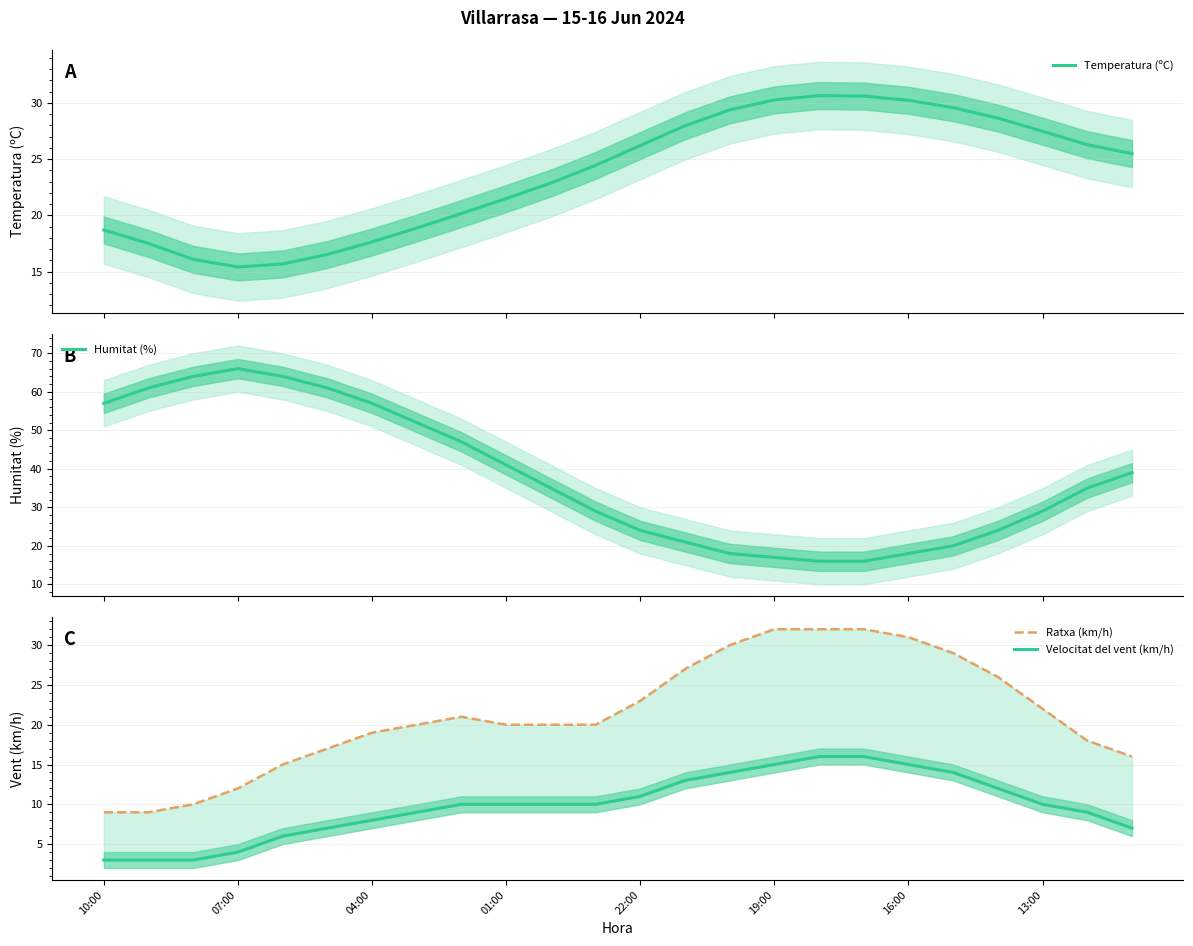

What is the highest value of the Temperatura (ºC) series?

30.7